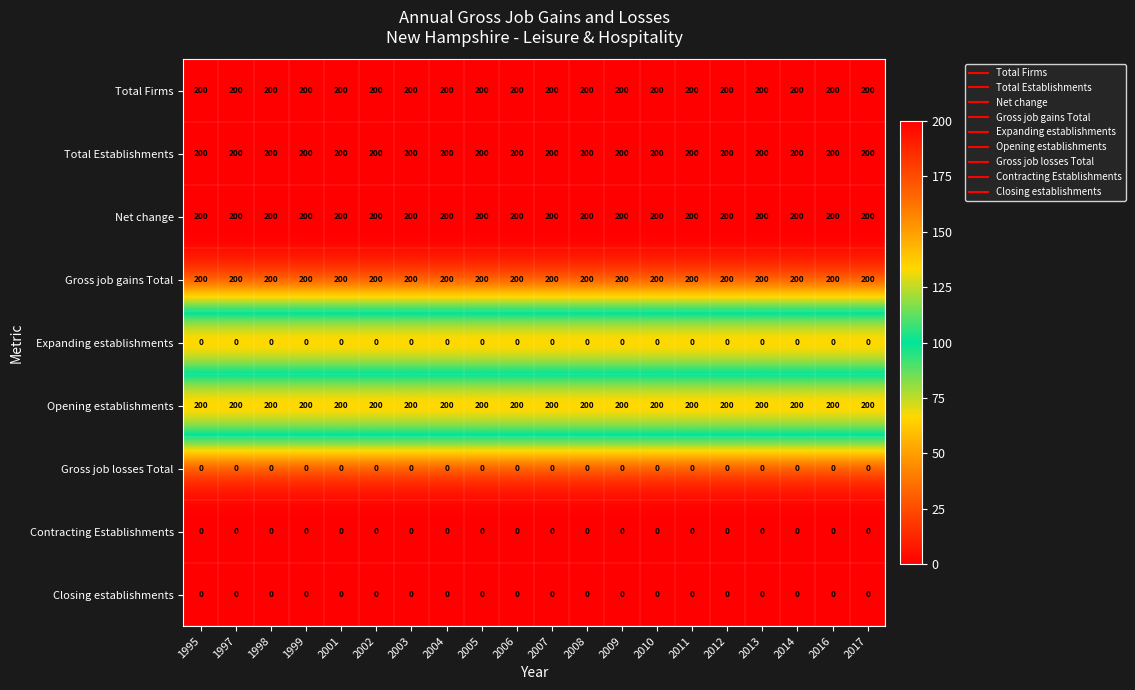

What is the total value across all series at 2014?

1000